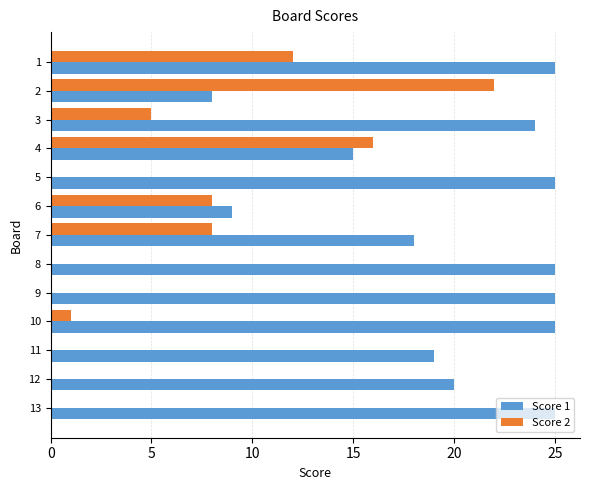

What is the greatest value displayed?

25